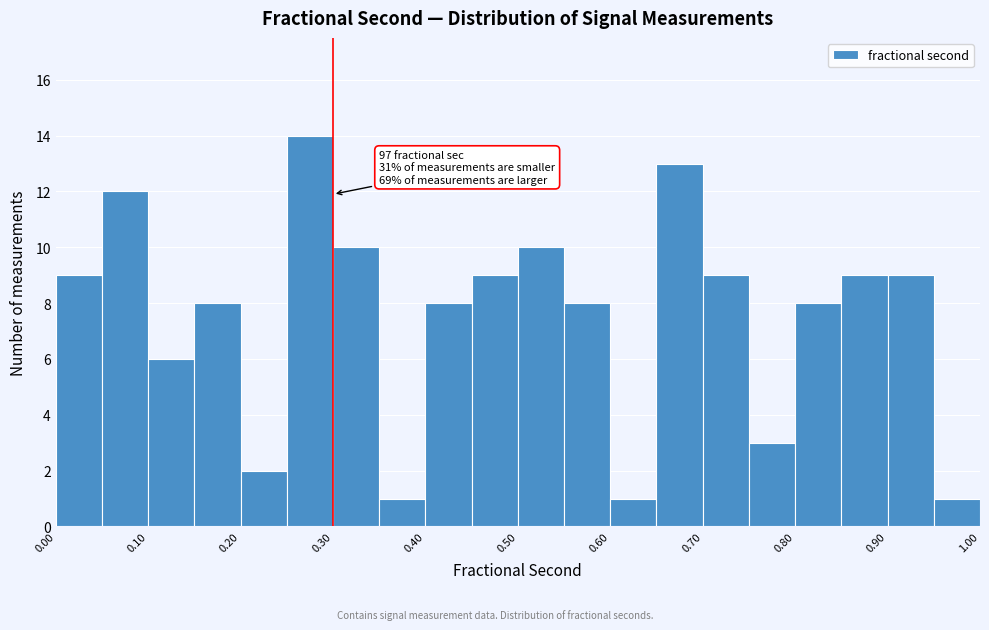

Over which range of the x-axis is the bar tallest?

0.25 to 0.30